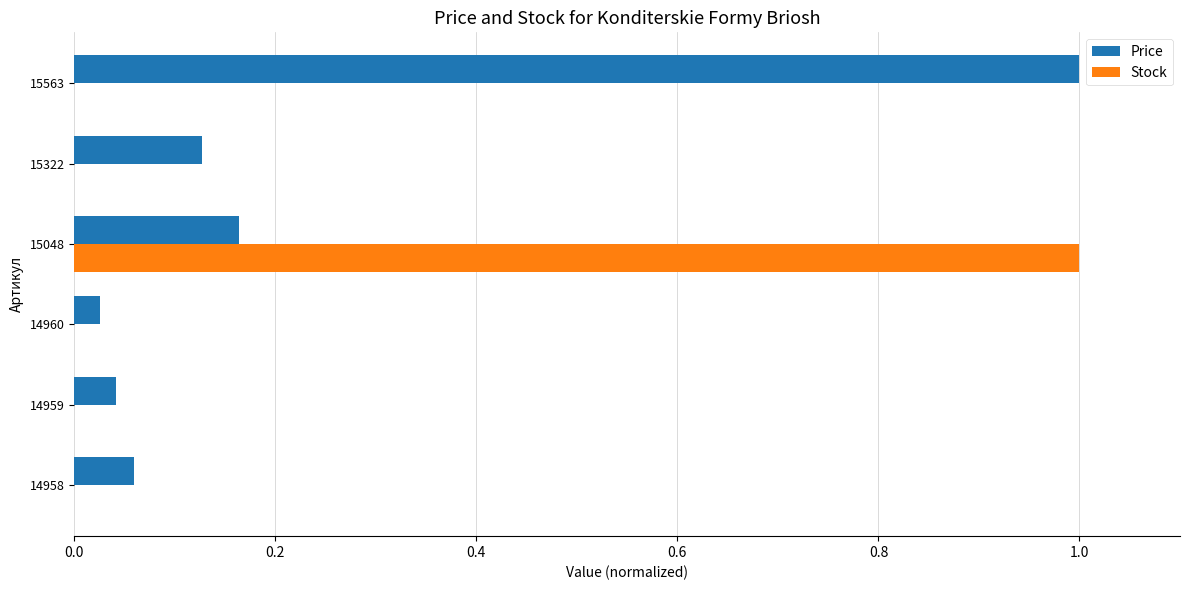

The Price series shows 0.0 at 15322. True or false?

False